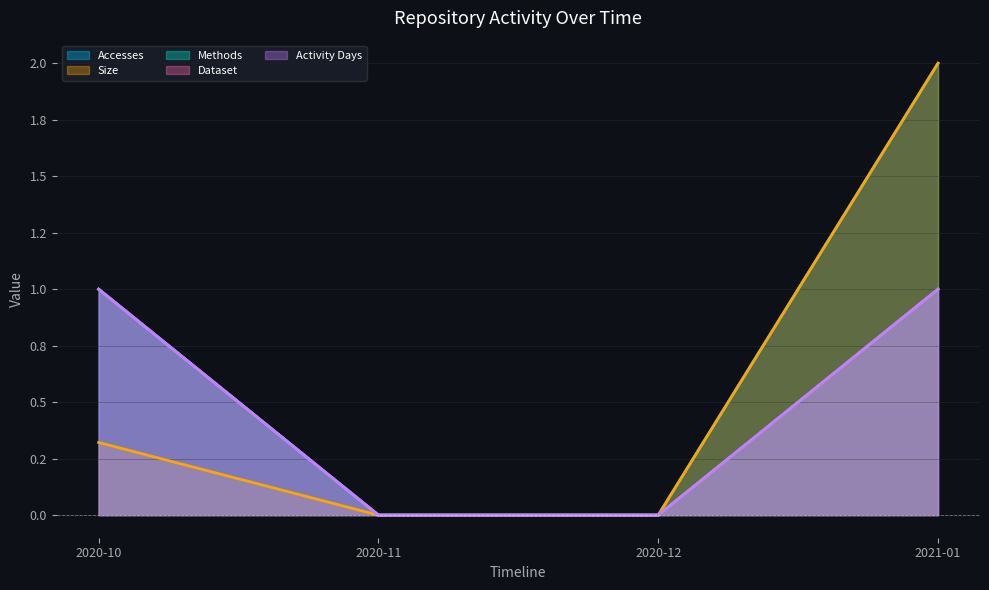

List the series in order of their peak value, highest first.

Accesses, Size, Methods, Dataset, Activity Days